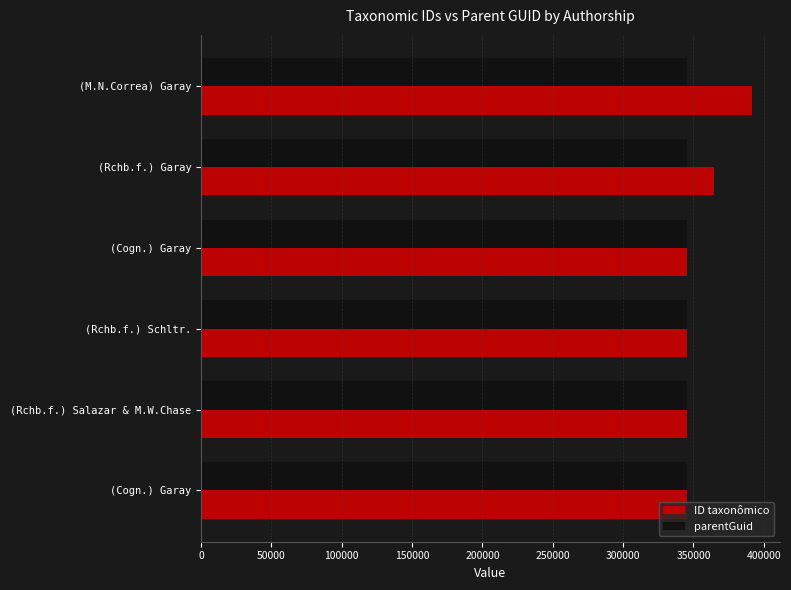

What are all the series names shown in the legend?

ID taxonômico, parentGuid